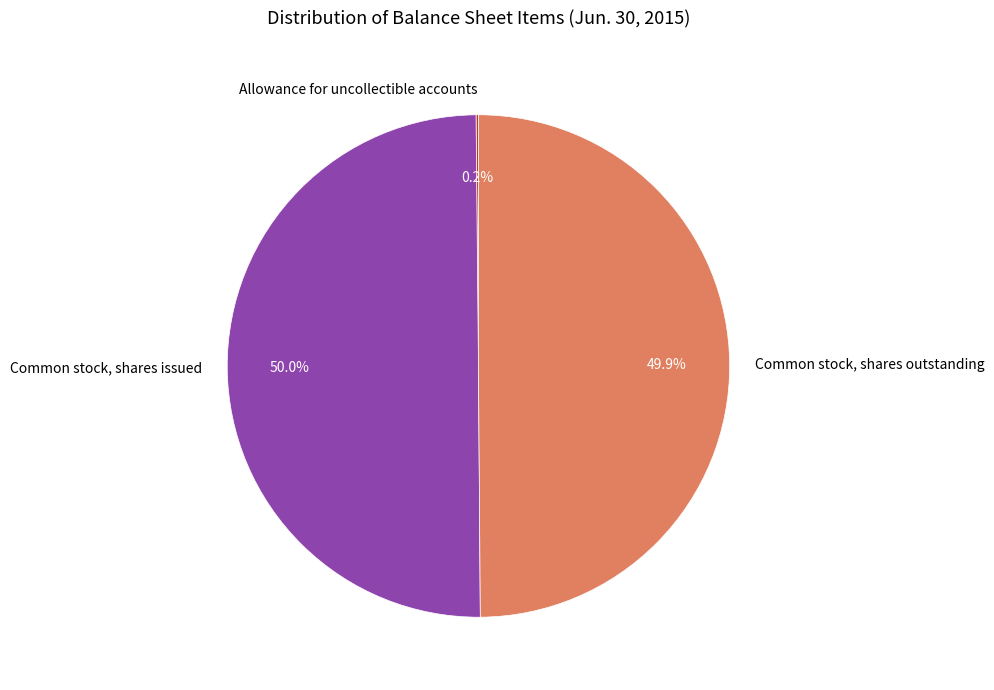

Do Common stock, shares issued and Common stock, shares outstanding together represent more than half of the pie?

Yes